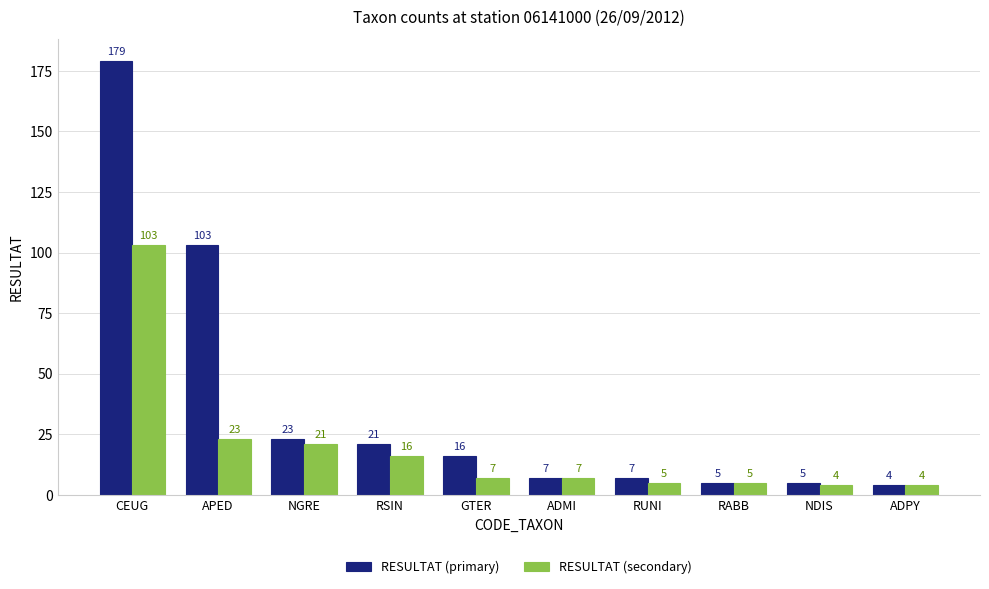

The RESULTAT (secondary) series shows 12 at NGRE. True or false?

False